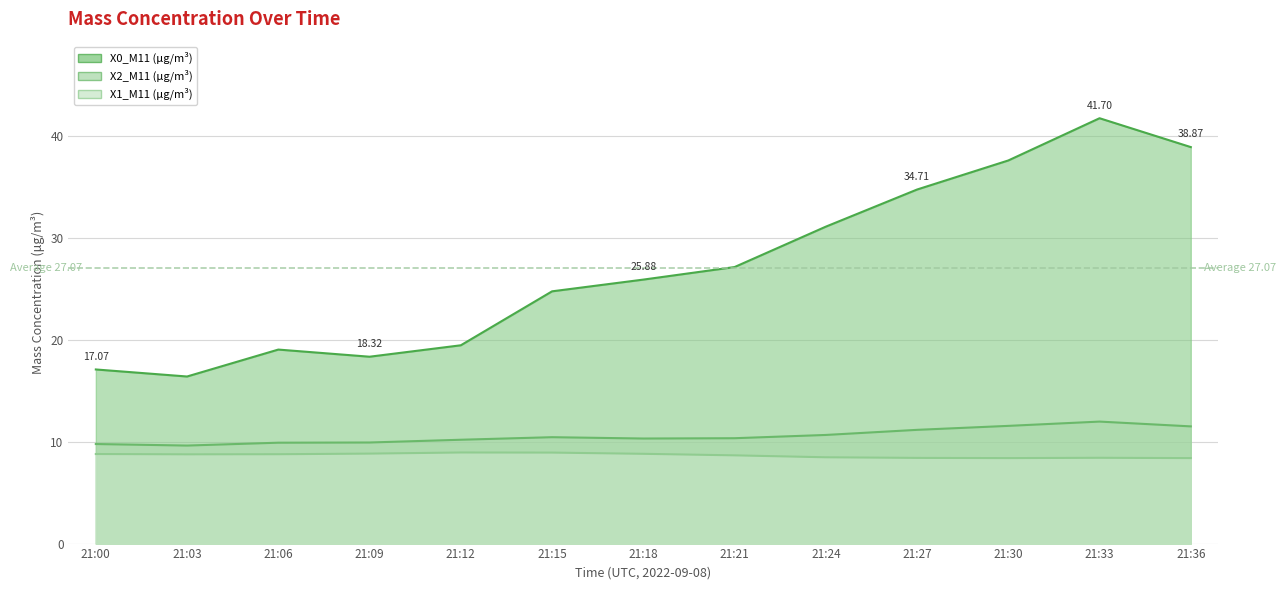

What is the sum of all X2_M11 (μg/m³) values?

137.2